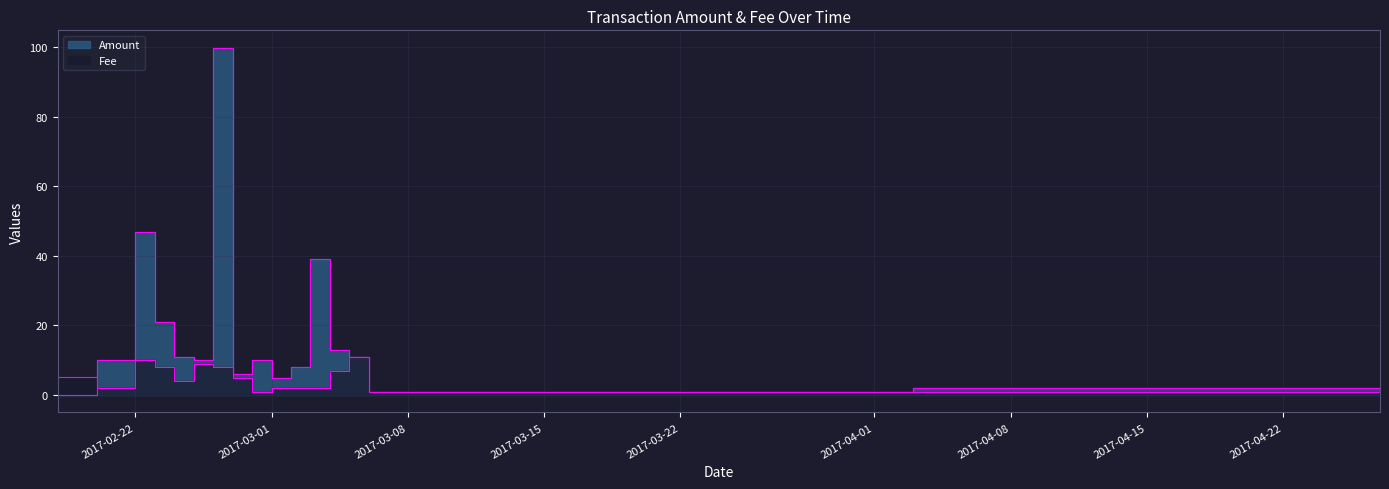

True or false: Amount and Fee cross at least once.

True